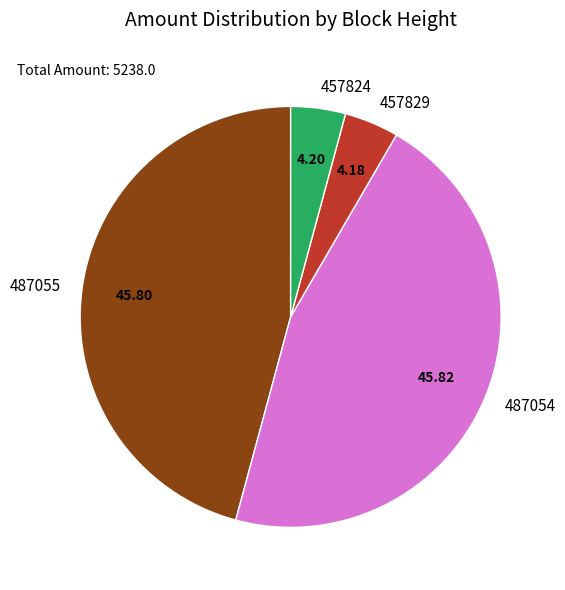

Which has a higher value, 487055 or 457824?

487055